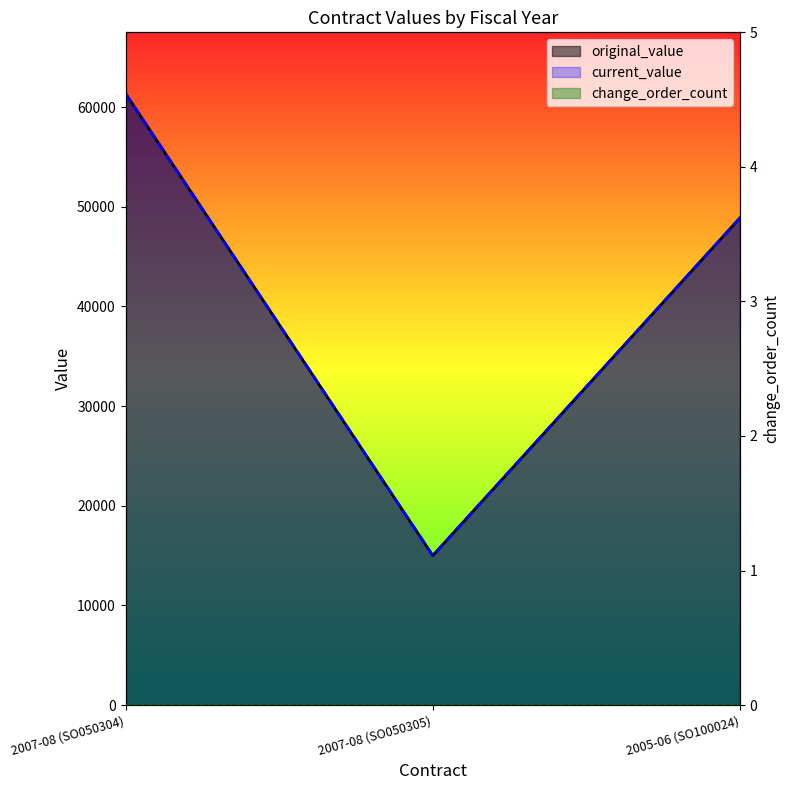

What is the difference between the maximum and minimum values in the current_value series?

46360